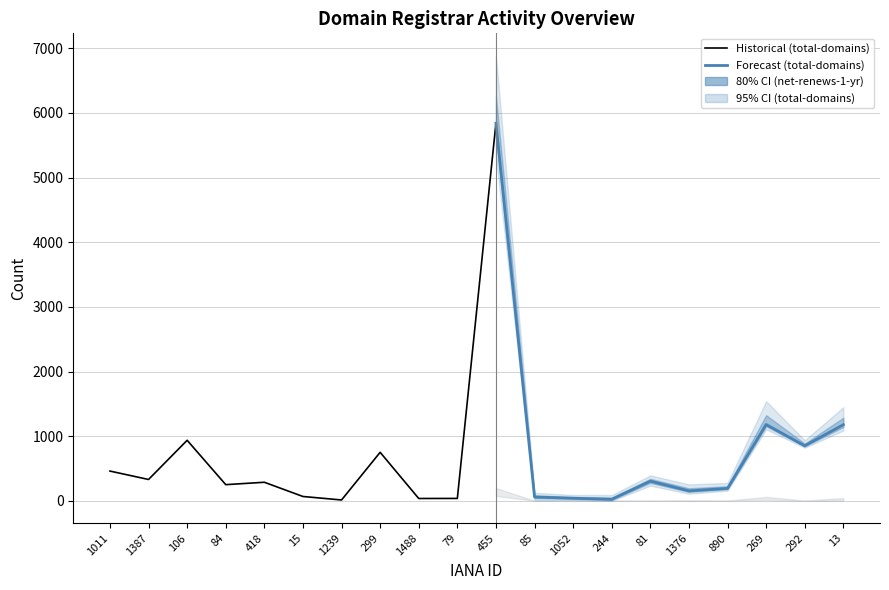

Between 455 and 244, which series saw the biggest shift?

total-domains